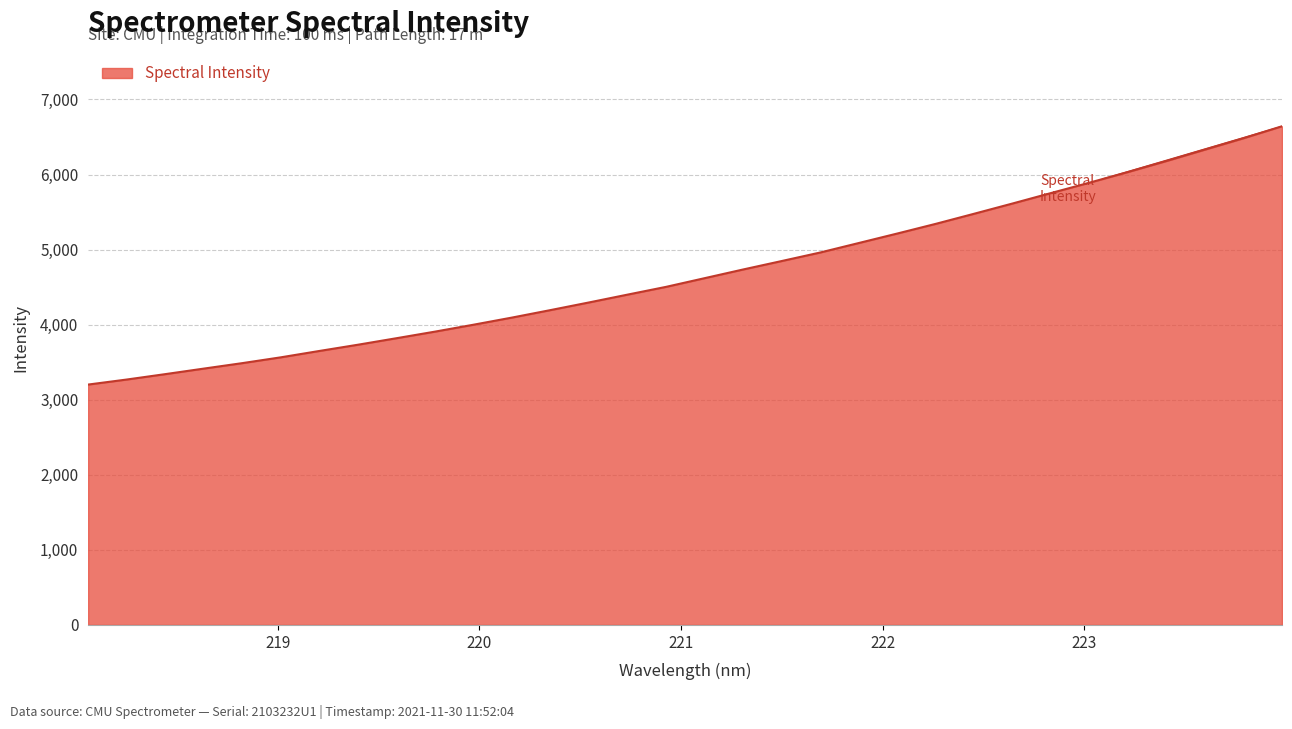

What is the maximum value shown in the chart?

6643.1